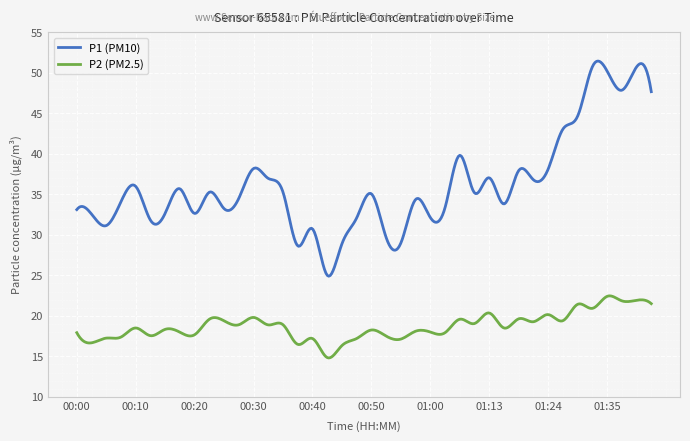

What is the difference between the maximum and minimum values in the P2 (PM2.5) series?

7.7